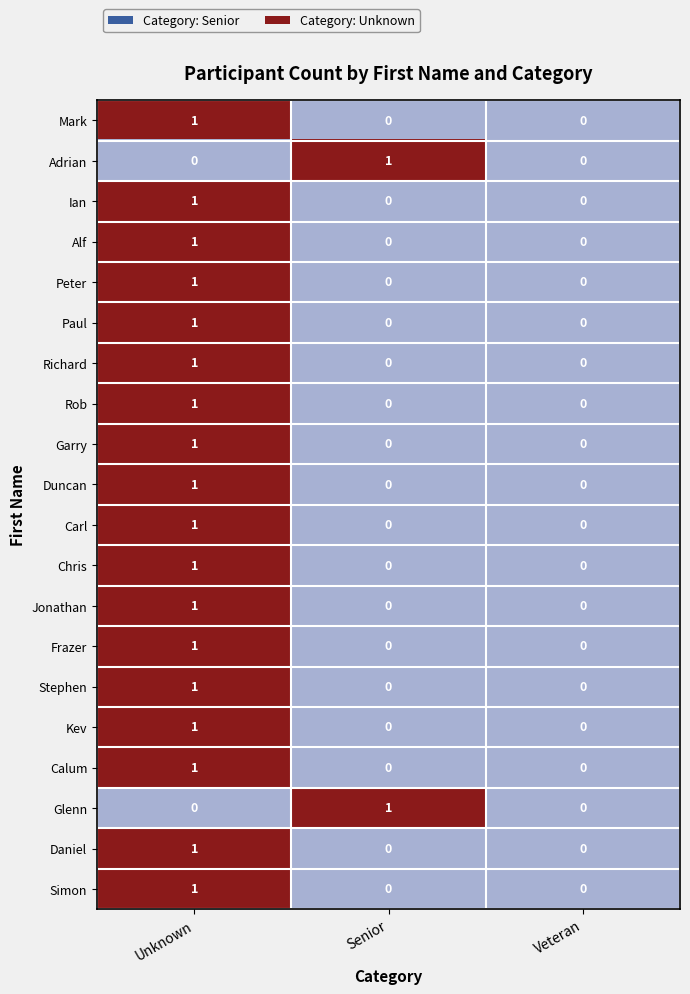

Is it true that Chris equals 0 at Senior?

True